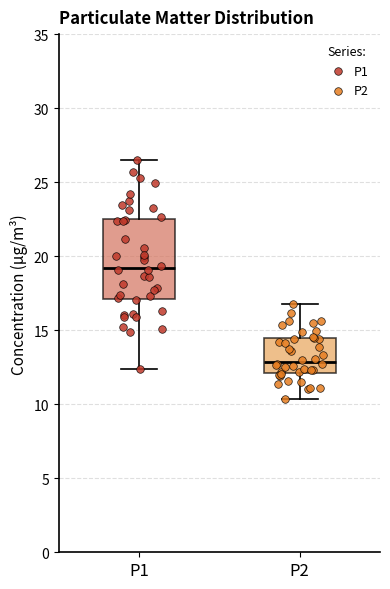

Reading left to right, read every box against the y-axis: the position of its median line, the range the box covers, and the ends of its whiskers. The values are not printed on the chart, so give them approximately, as read against the axis.

P1: median 19.0, box 17.0 to 22.5, whiskers 12.5 to 26.5
P2: median 13.0, box 12.0 to 14.5, whiskers 10.5 to 17.0